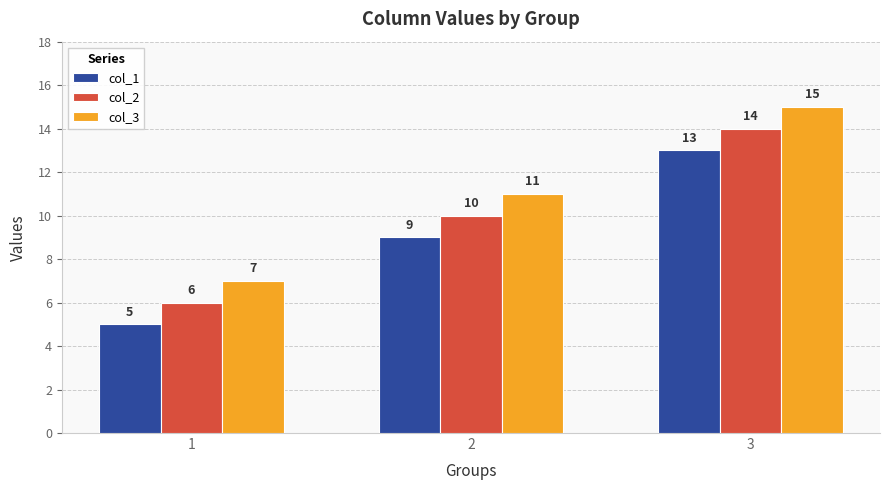

Reading right to left, extract all data points from this chart.

col_1: 13	9	5
col_2: 14	10	6
col_3: 15	11	7